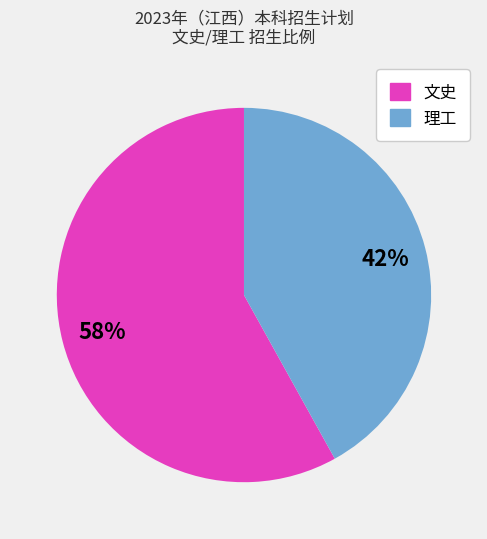

Is there a majority slice in this chart?

Yes